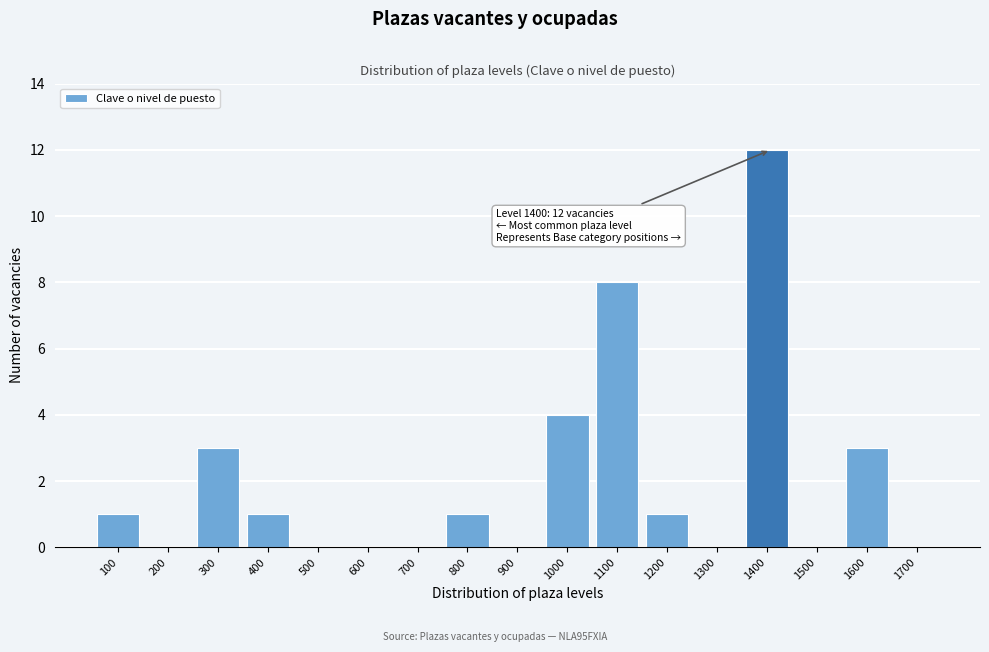

Reading right to left, list all the values displayed in this chart.

1700=0	1600=3	1500=0	1400=12	1300=0	1200=1	1100=8	1000=4	900=0	800=1	700=0	600=0	500=0	400=1	300=3	200=0	100=1